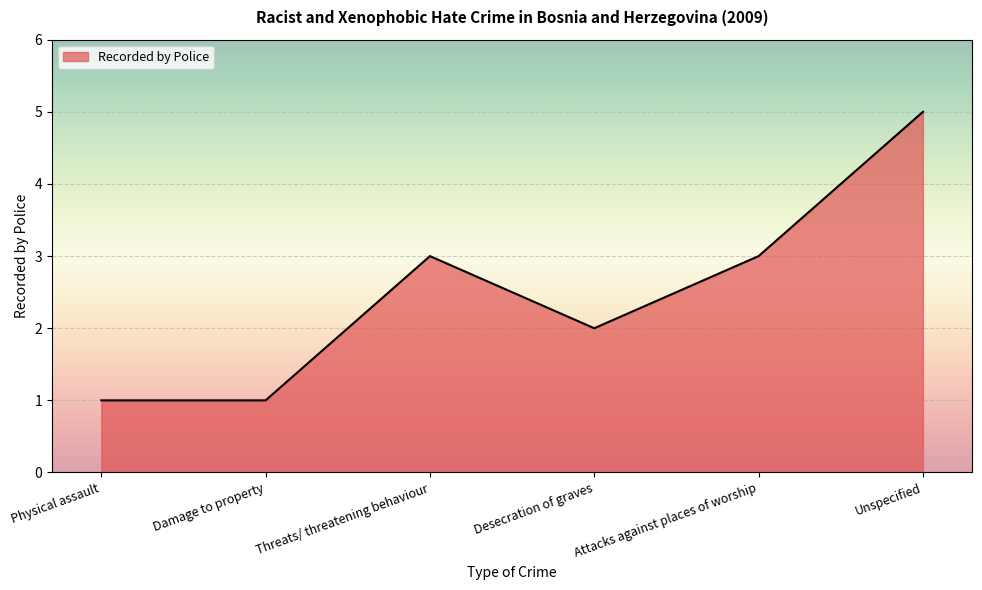

How many values are below 3?

3